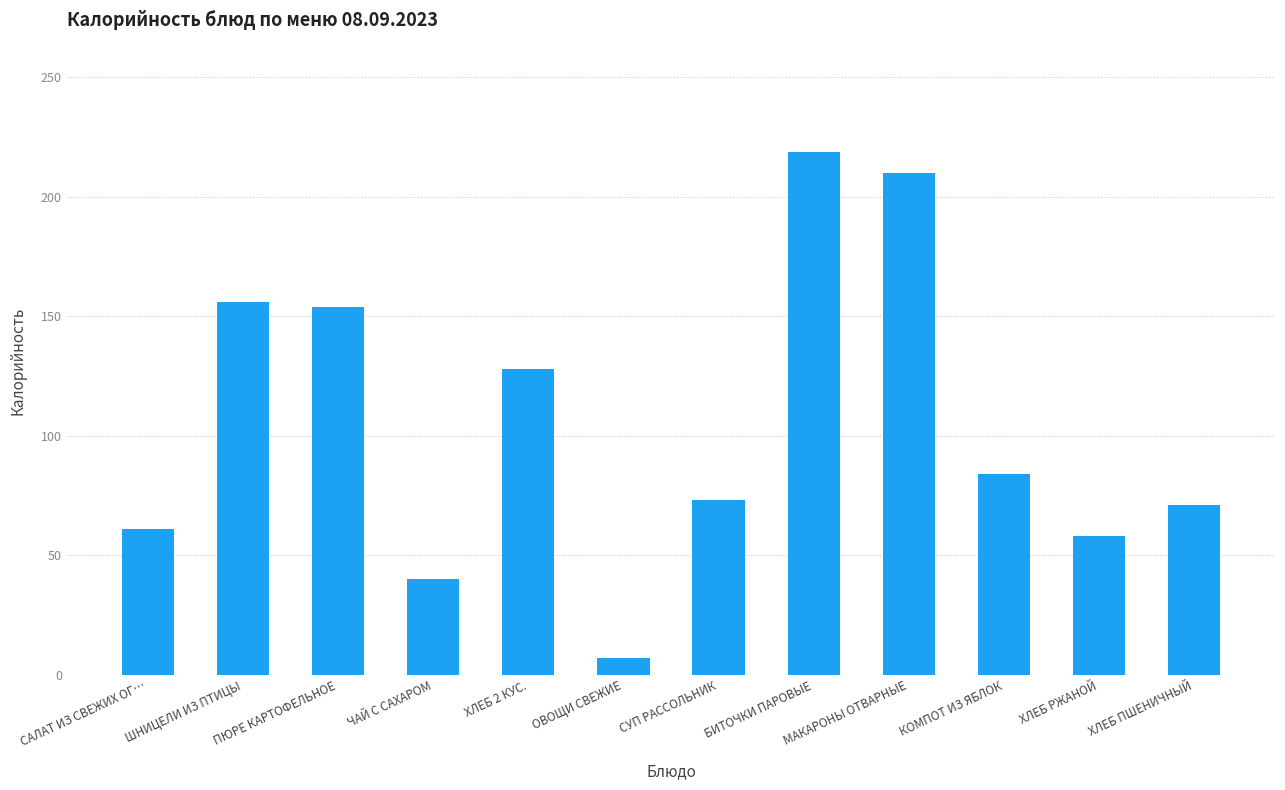

Does the chart contain stacked bars?

No